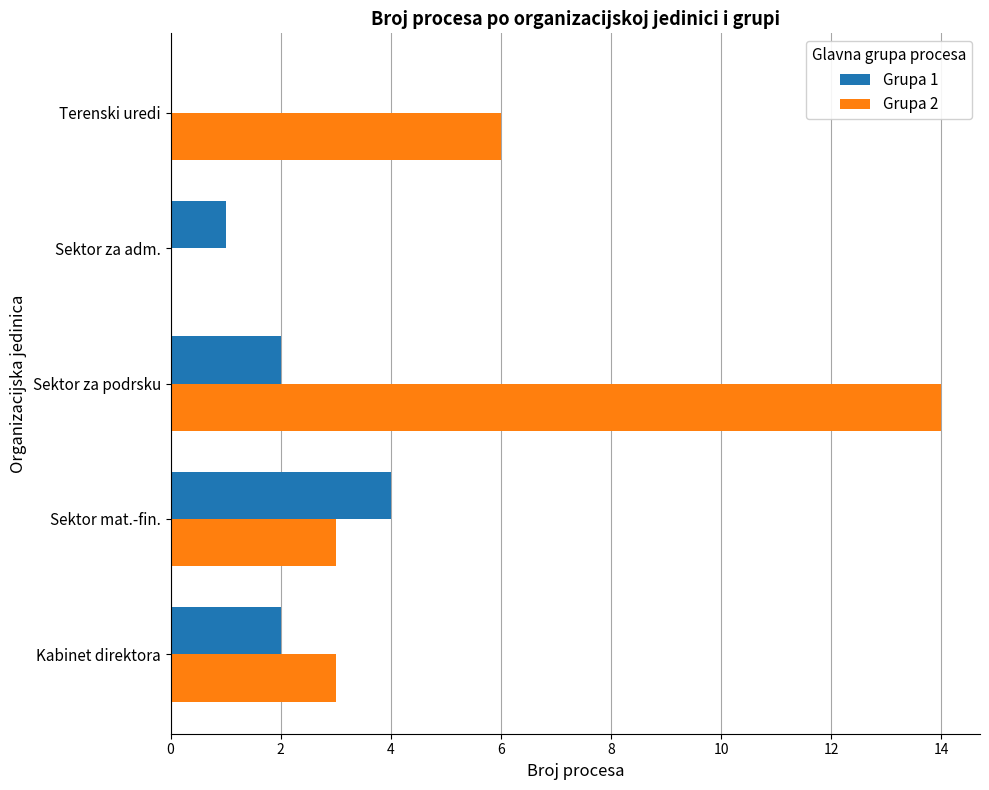

What is the maximum value shown in the chart?

14